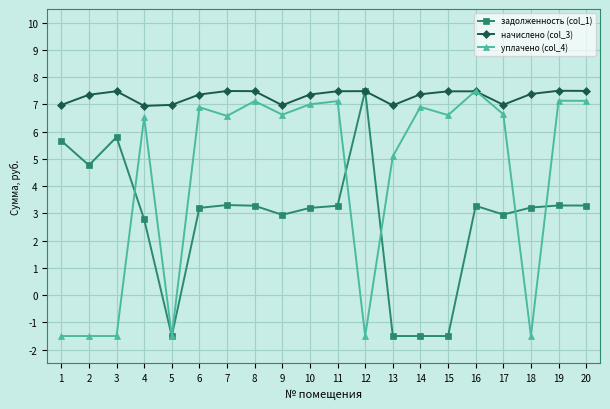

How many lines are shown in the chart?

3